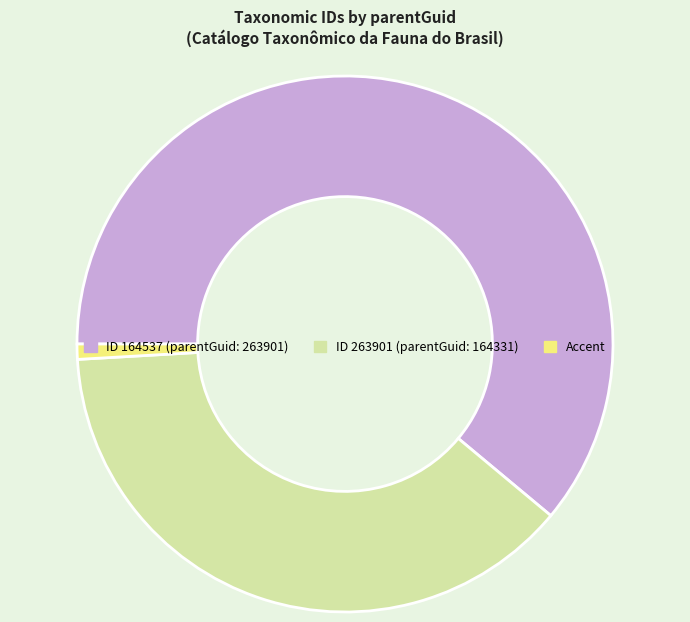

Is there a majority slice in this chart?

Yes